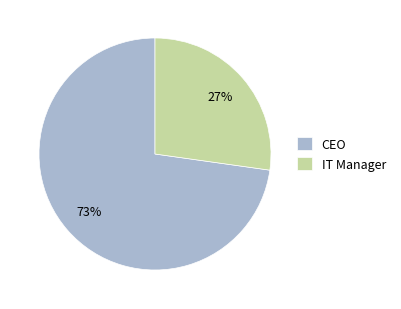

Rank the categories by value from highest to lowest.

CEO, IT Manager